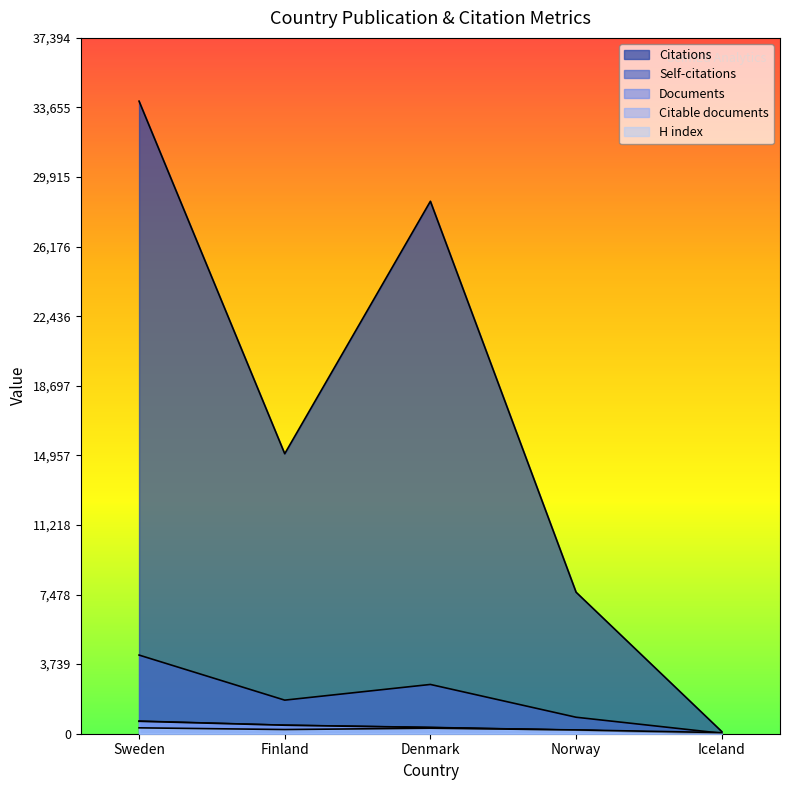

How many interior local valleys does the H index series have?

1